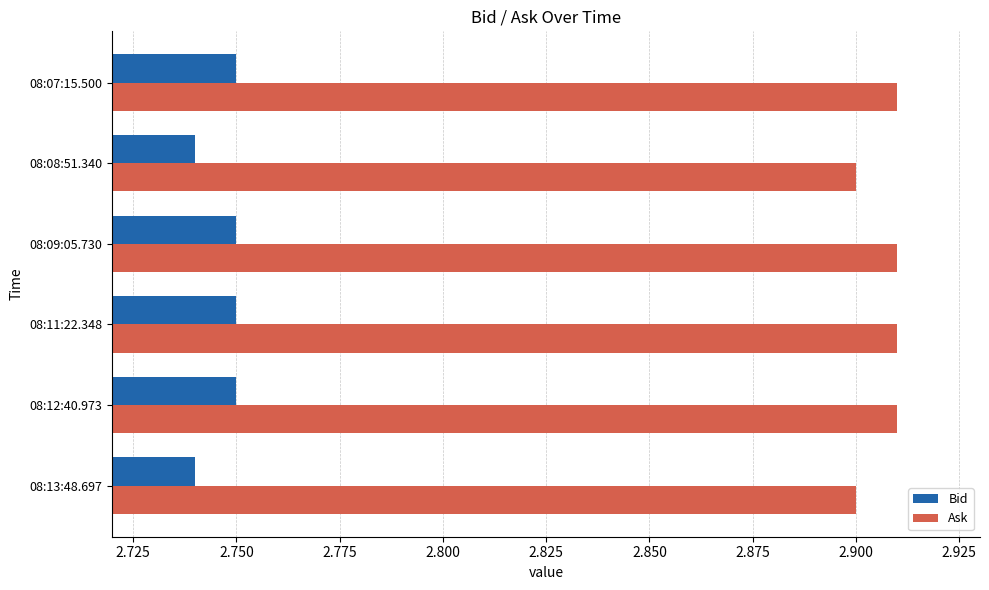

True or false: Bid has a value of 1.6 at 08:08:51.340.

False